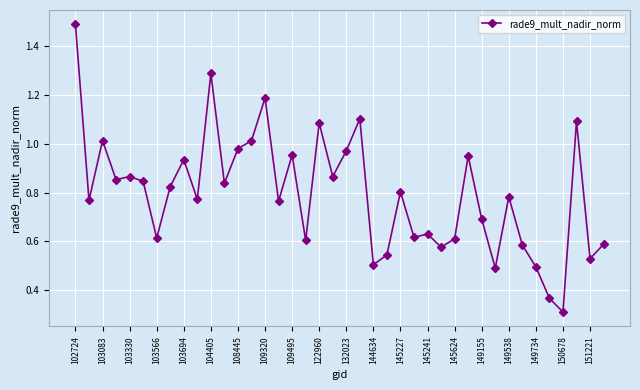

What is the greatest value displayed?

1.5